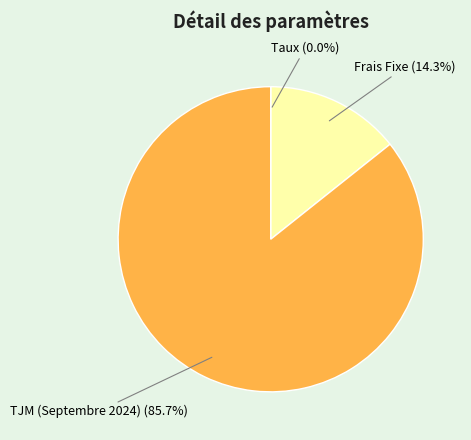

Is there a majority slice in this chart?

Yes